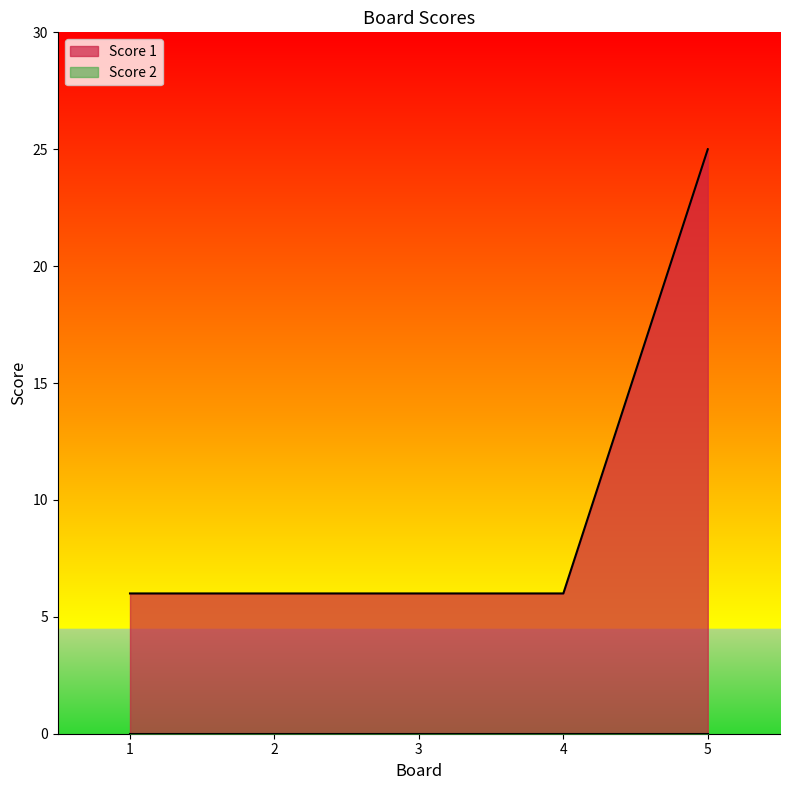

Is it true that the value at 3 is 9?

False